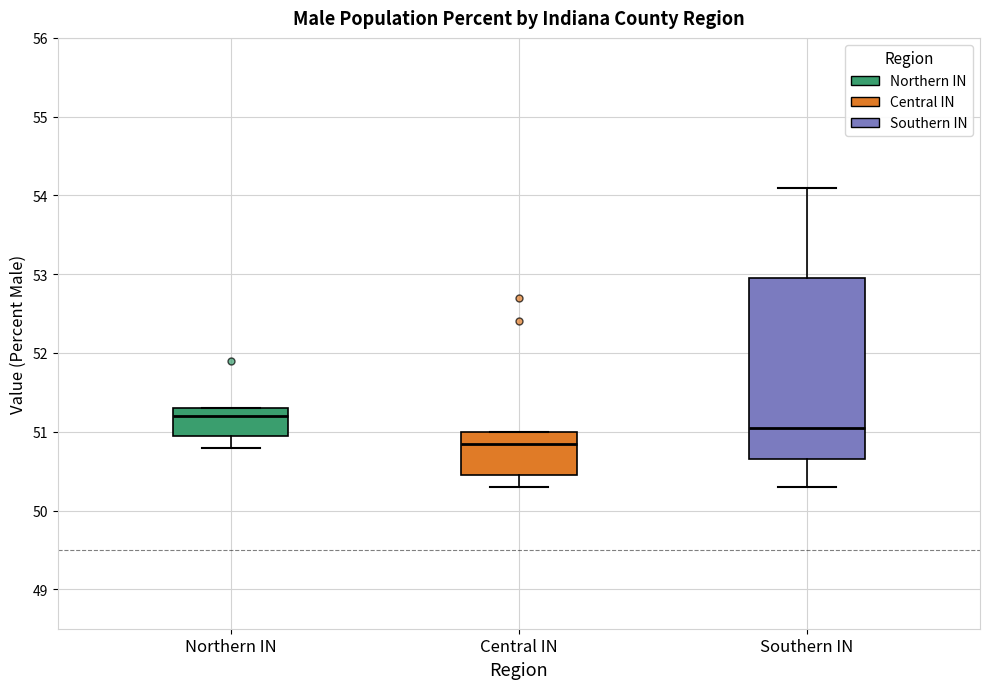

Where is the lower edge of the box for Central IN on the y-axis? The values are not printed on the chart, so give them approximately, as read against the axis.

50.5